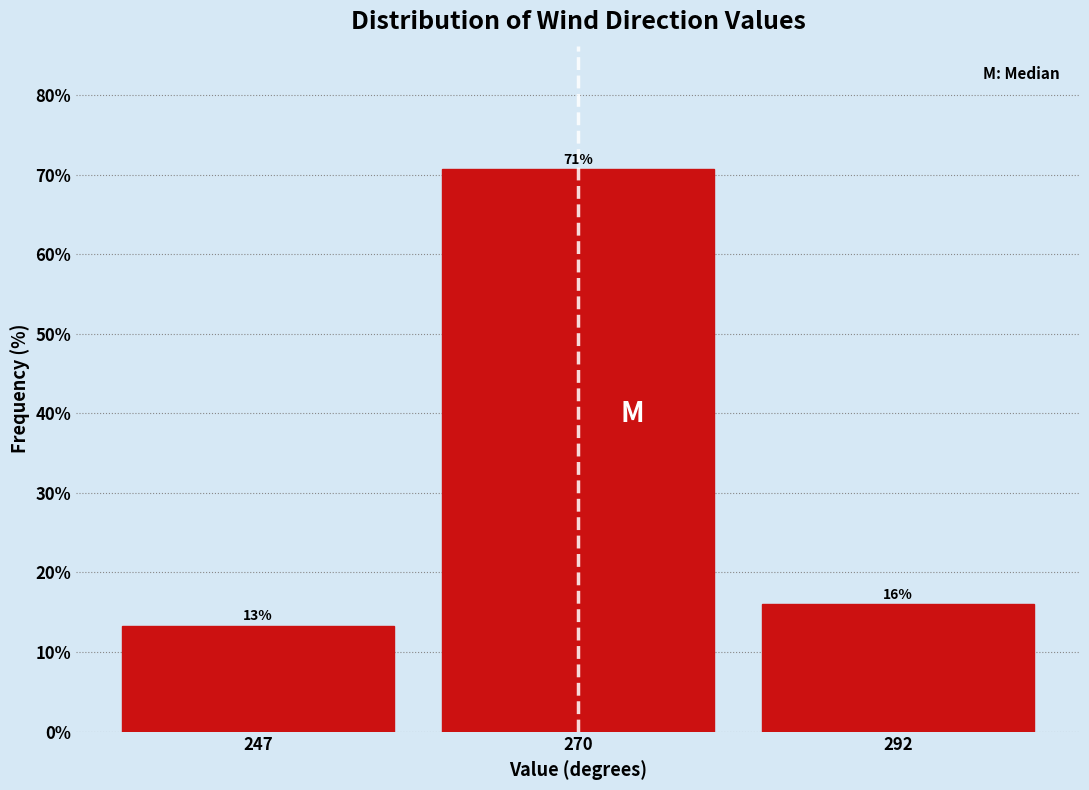

At which label is the value closest to 42?

292